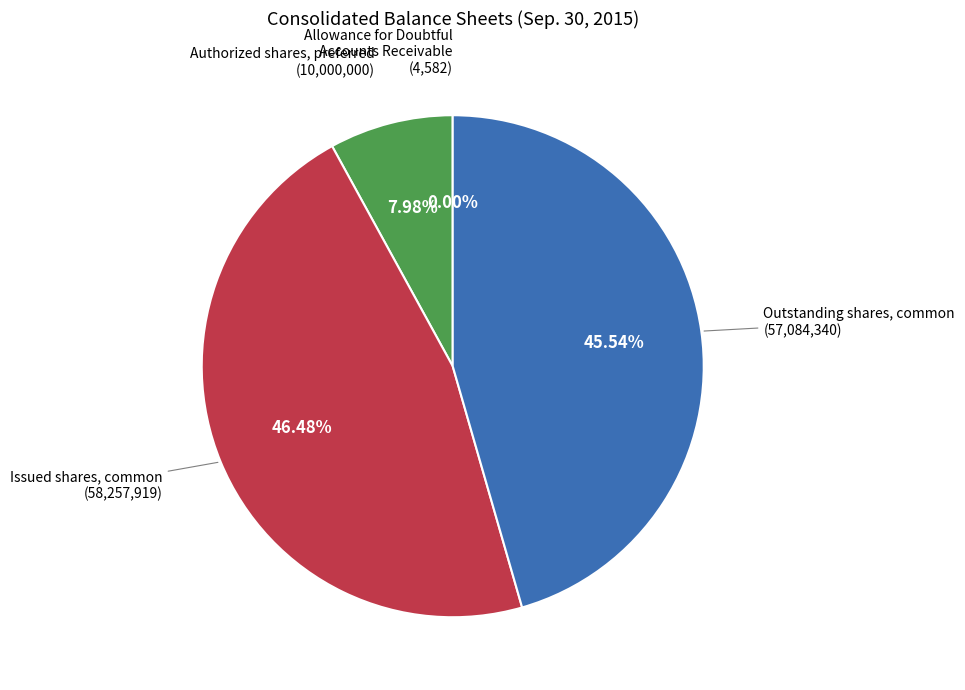

Is there any slice that represents more than half of the pie?

No